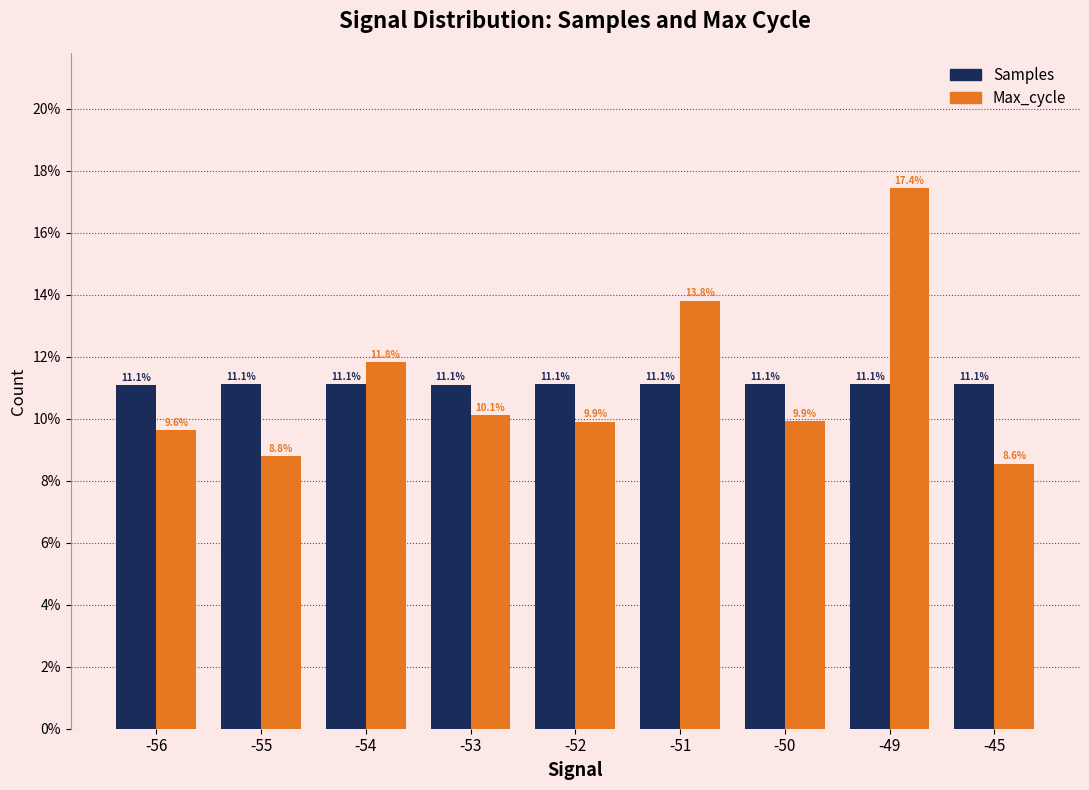

At which label does Samples reach its peak?

-52